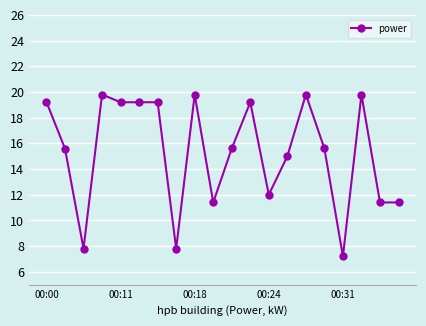

True or false: the data has more than 1 interior local peaks.

True